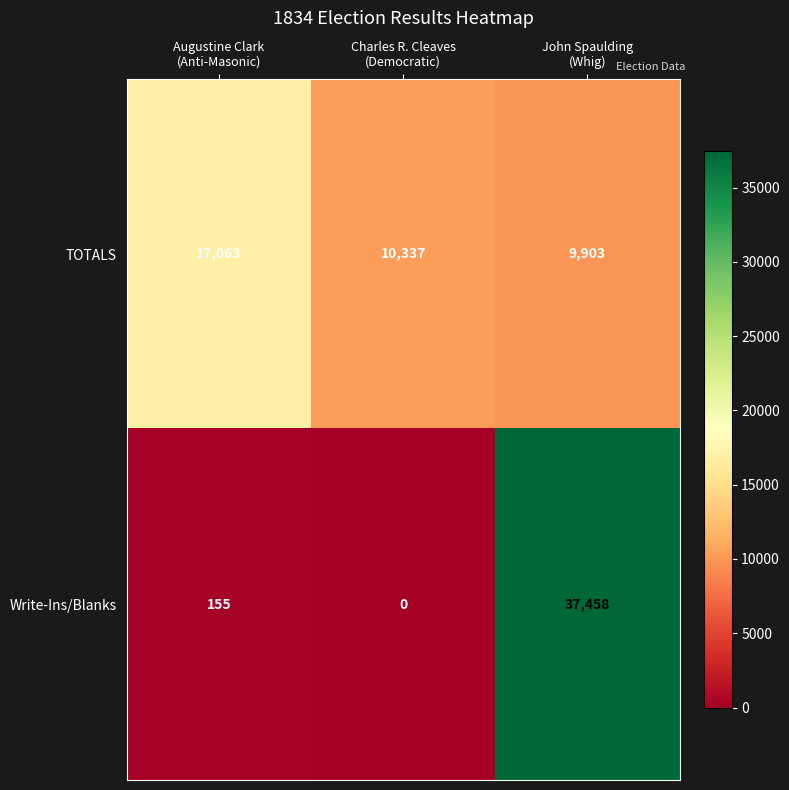

Which series has the widest spread of values?

Write-Ins/Blanks